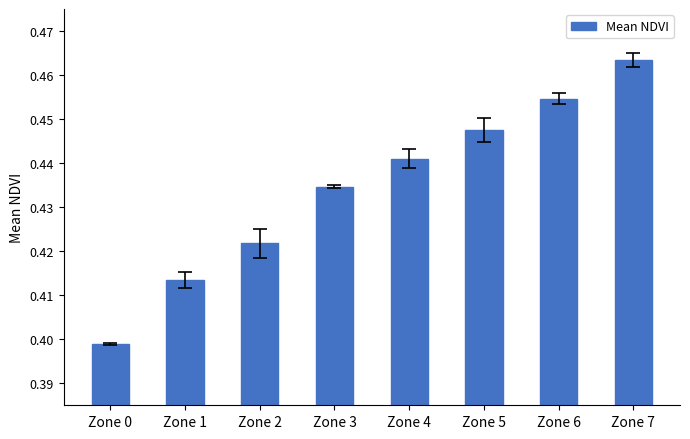

Are the bars grouped side by side (vs. stacked)?

No